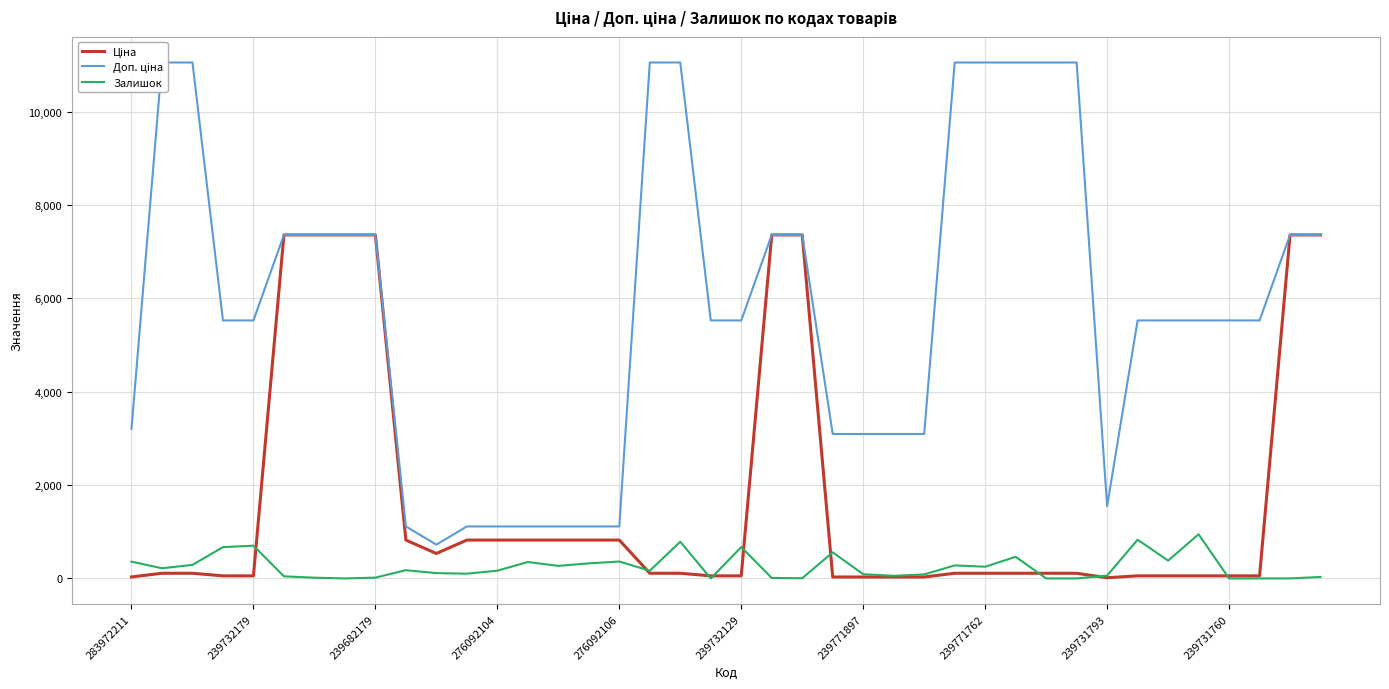

What position from the left is 276092104?

13